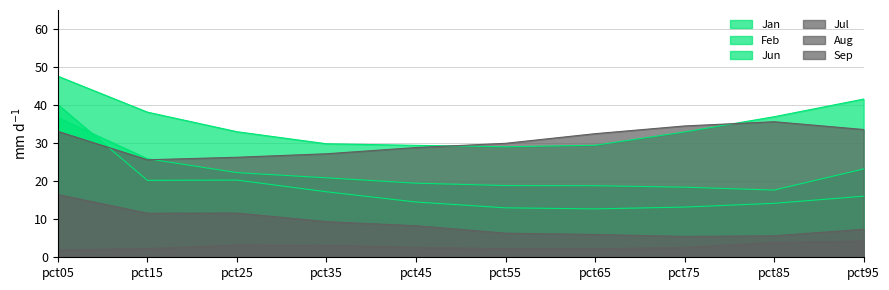

Does the chart display data point markers on the line(s)?

No